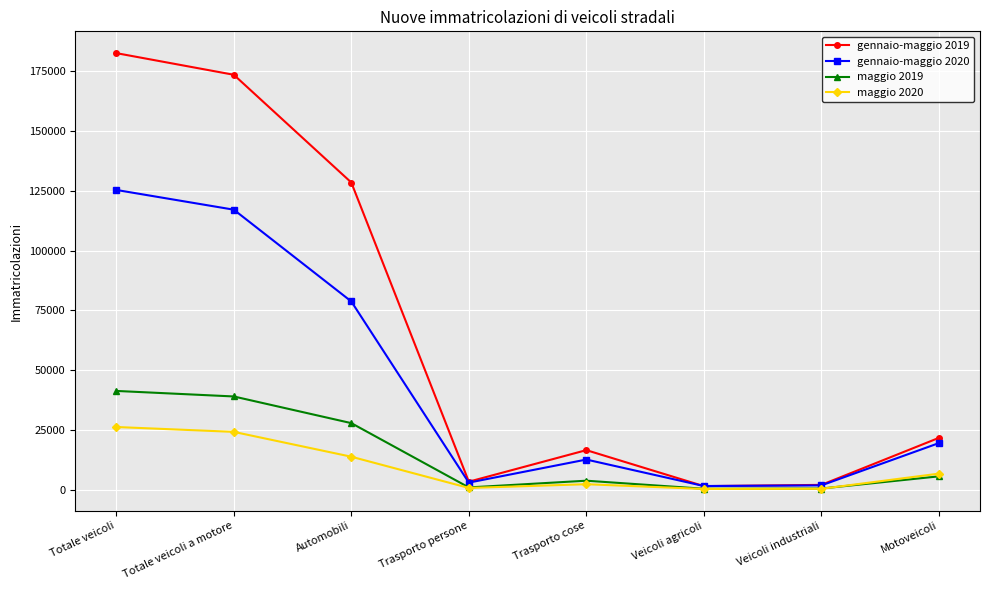

At which category does the chart reach its peak across all series?

Totale veicoli